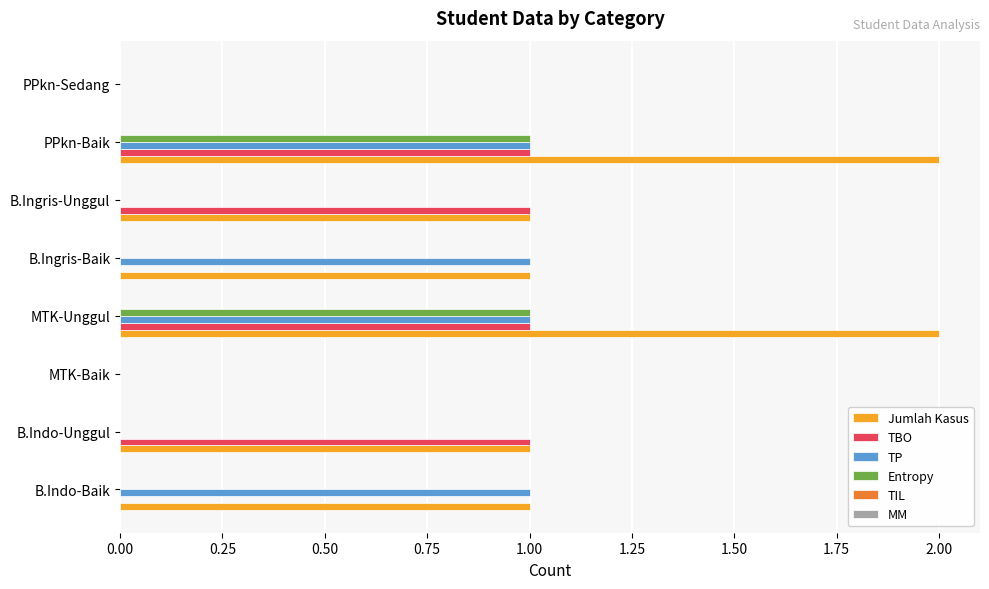

The value of Entropy at MTK-Unggul is 1. True or false?

True